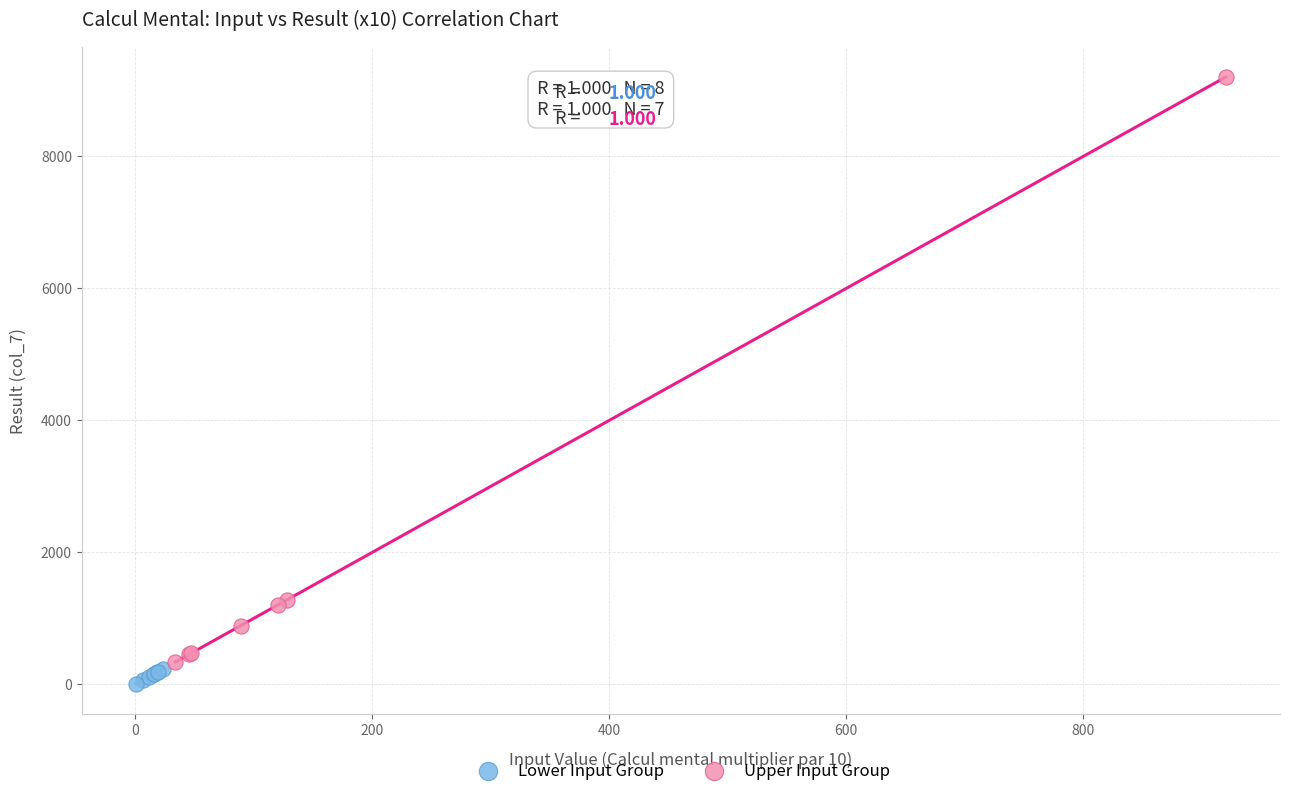

Which series has the widest spread of Y values?

Upper Input Group